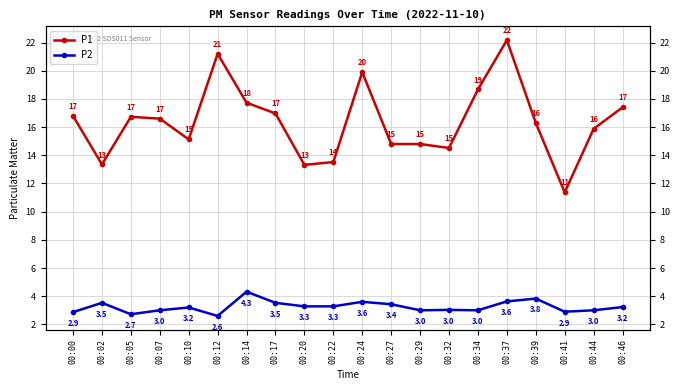

Reading left to right, transcribe all the data shown in this chart.

P1: 00:00=16.8	00:02=13.3	00:05=16.7	00:07=16.6	00:10=15.1	00:12=21.2	00:14=17.7	00:17=17.0	00:20=13.3	00:22=13.5	00:24=19.9	00:27=14.8	00:29=14.8	00:32=14.5	00:34=18.7	00:37=22.2	00:39=16.3	00:41=11.4	00:44=15.9	00:46=17.4
P2: 00:00=2.9	00:02=3.5	00:05=2.7	00:07=3.0	00:10=3.2	00:12=2.6	00:14=4.3	00:17=3.5	00:20=3.3	00:22=3.3	00:24=3.6	00:27=3.4	00:29=3.0	00:32=3.0	00:34=3.0	00:37=3.6	00:39=3.8	00:41=2.9	00:44=3.0	00:46=3.2